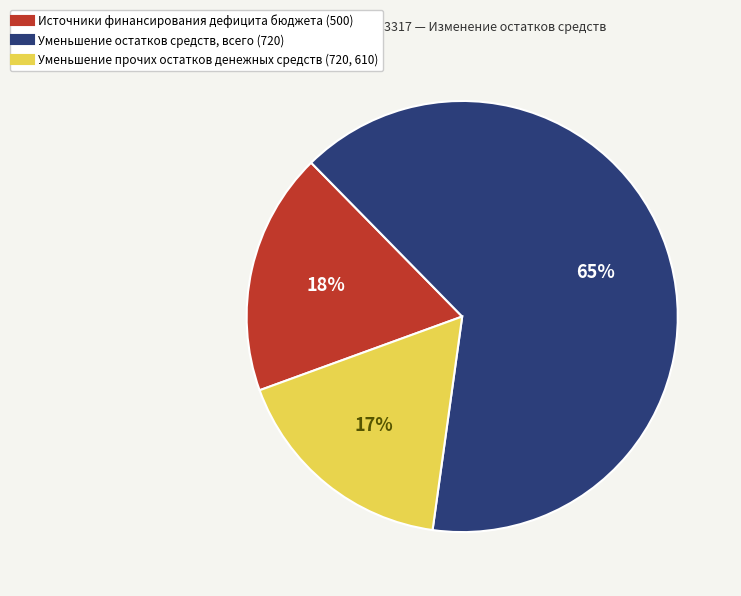

Rank the categories by value from highest to lowest.

Уменьшение остатков средств, всего (720), Источники финансирования дефицита бюджета (500), Уменьшение прочих остатков денежных средств (720, 610)